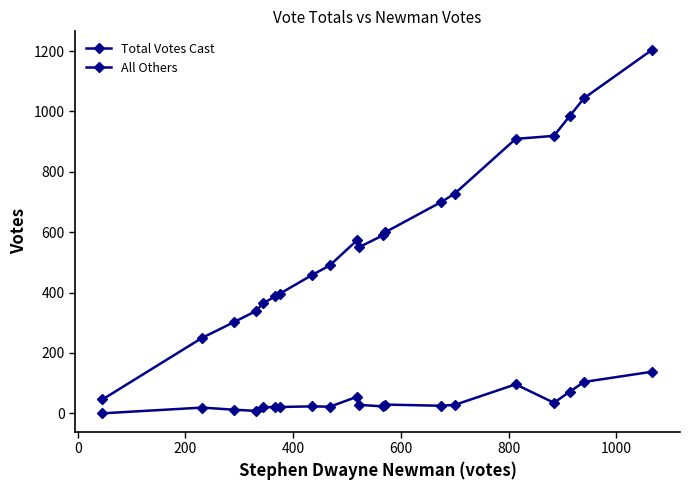

What is the sum of all All Others values?

778